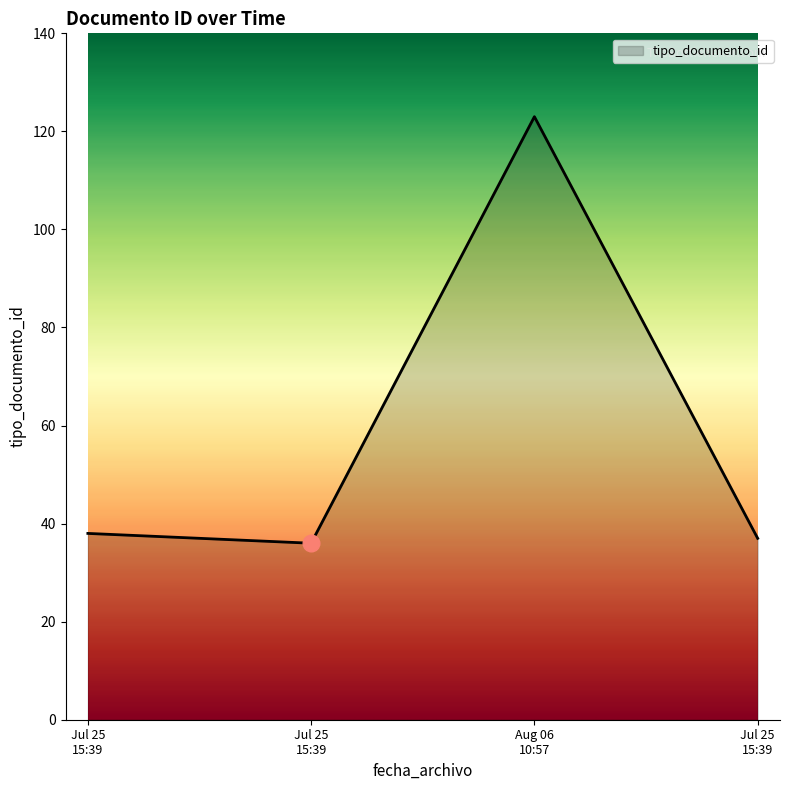

List the labels in order of value, largest first.

Aug 06 10:57, Jul 25 15:39, Jul 25 15:39, Jul 25 15:39